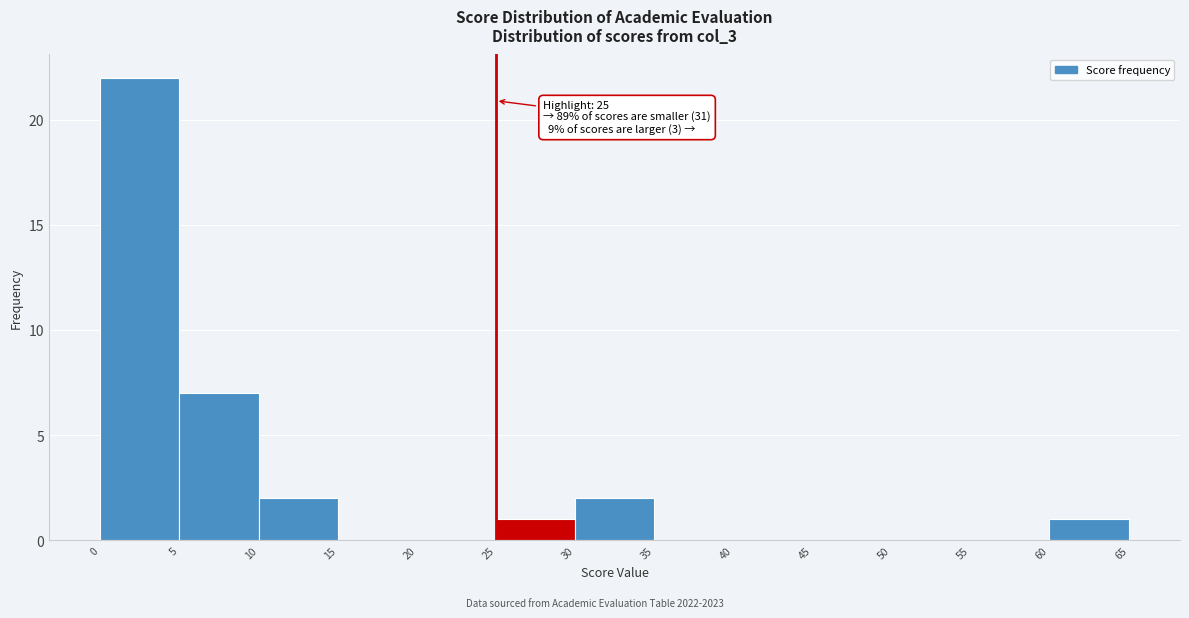

Over which range of the x-axis is the bar tallest?

0 to 5